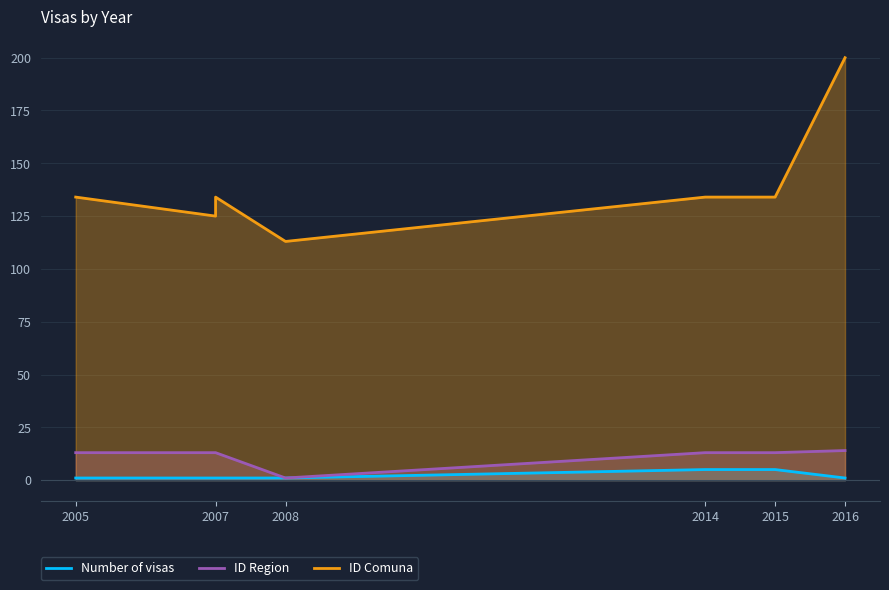

What is the sum of all ID Comuna values?

974